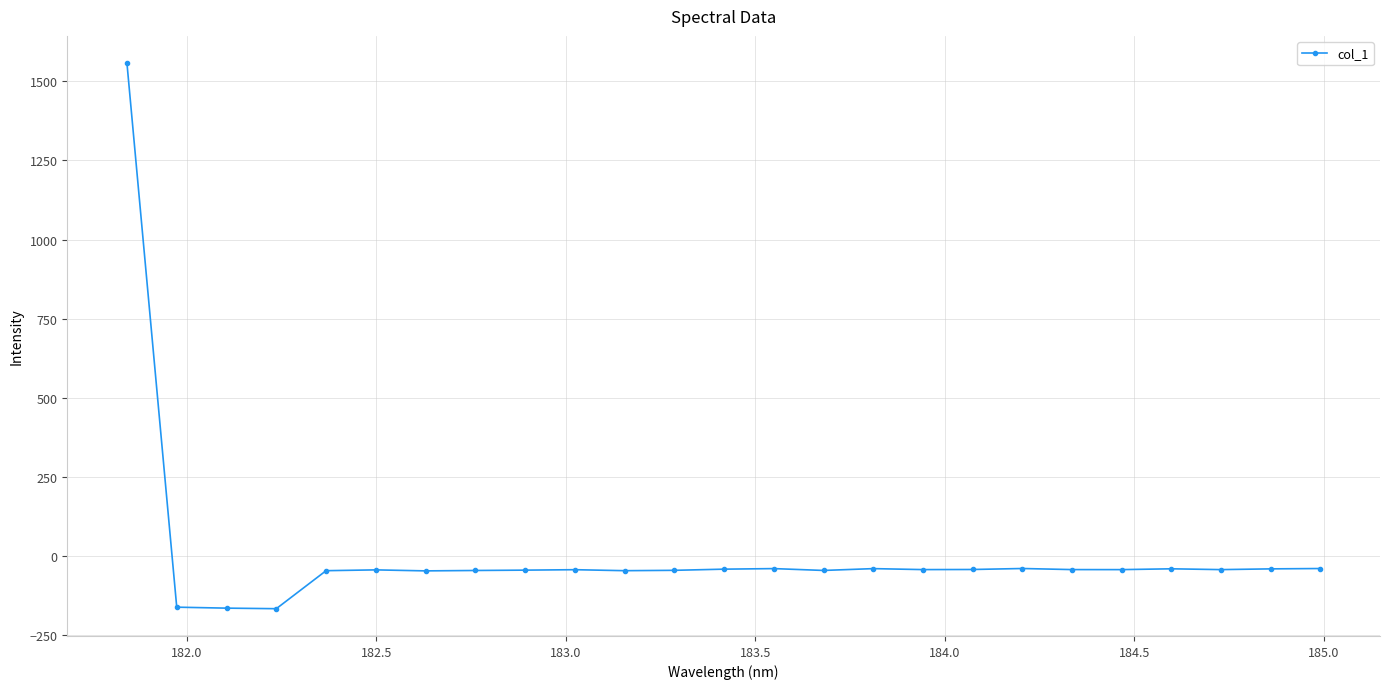

What is the smallest value displayed?

-166.4